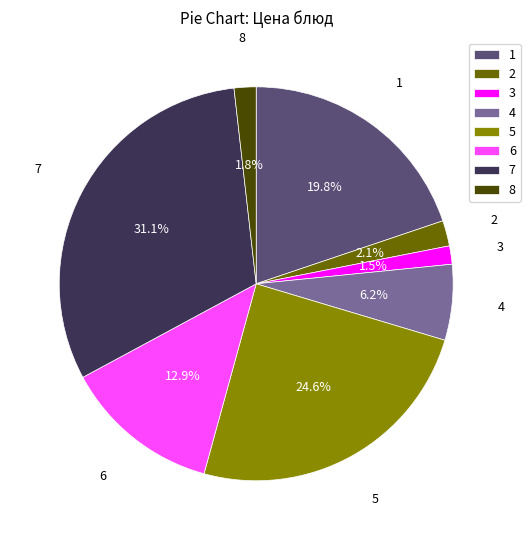

Approximately how many times larger is the value at 4 compared to 3?

4.1